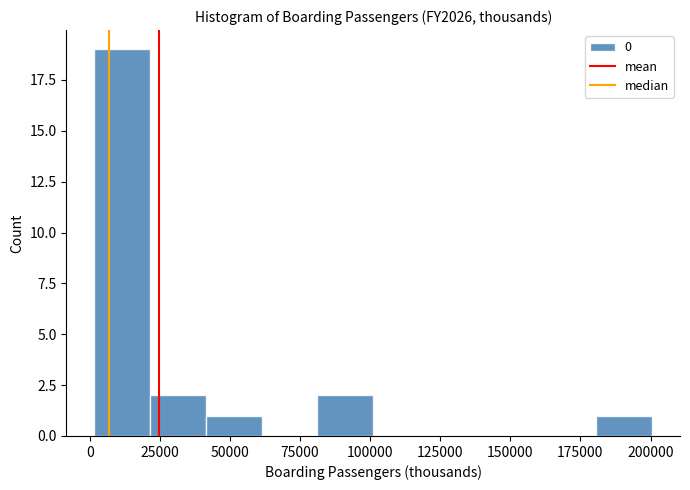

Around what value on the x-axis is the tallest bar? Give the approximate position of its centre, as read against the axis.

10000